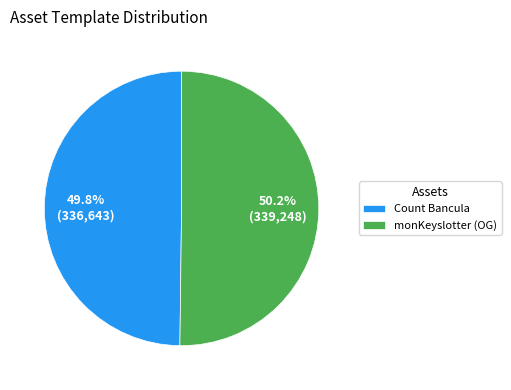

Does any single category account for the majority?

Yes